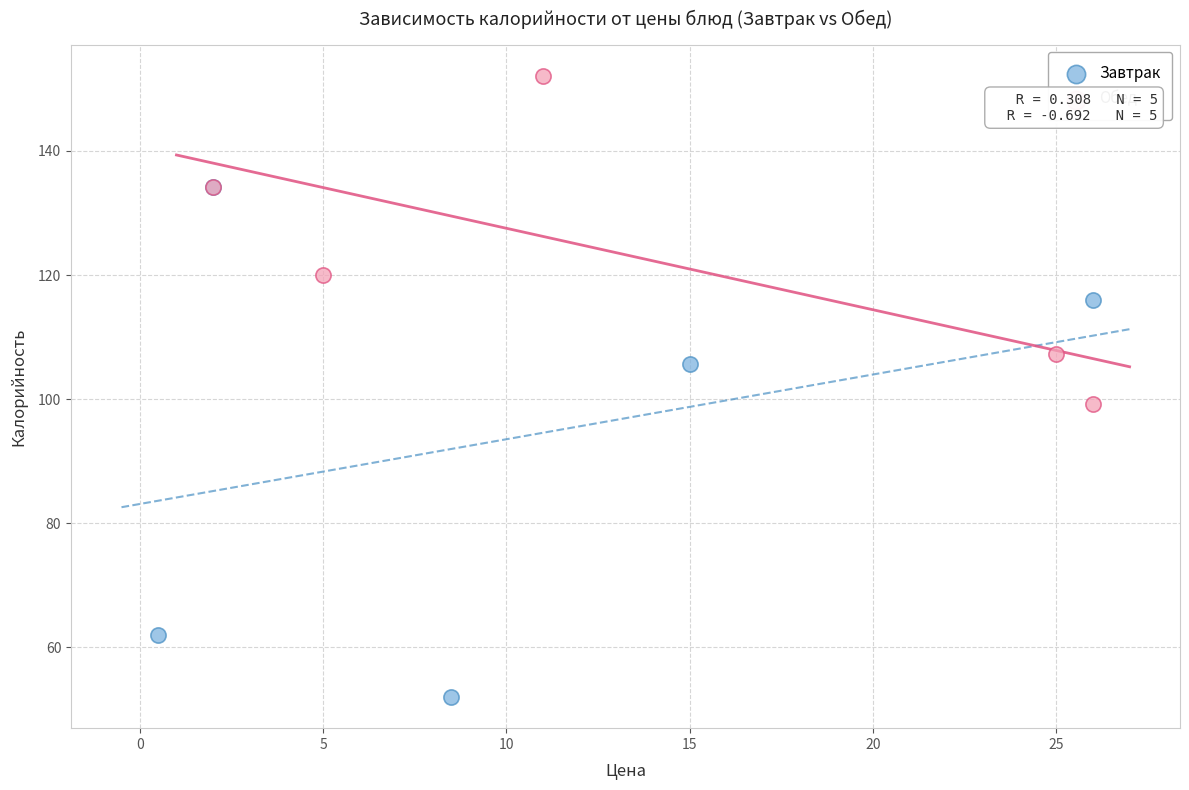

Which series has the largest Y range (max minus min)?

Завтрак